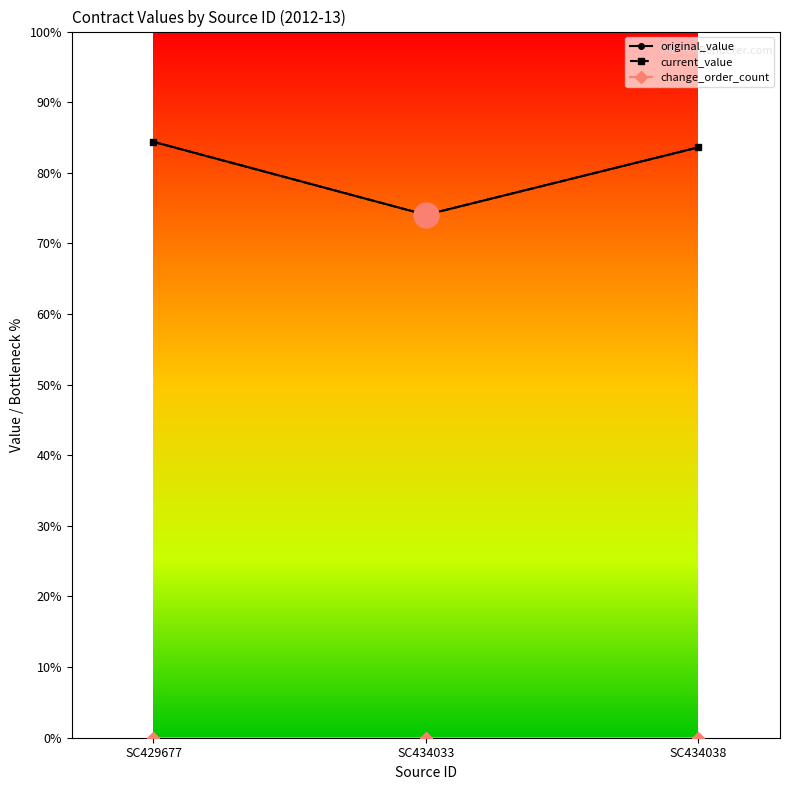

Where does the original_value series first go above 20900?

SC429677